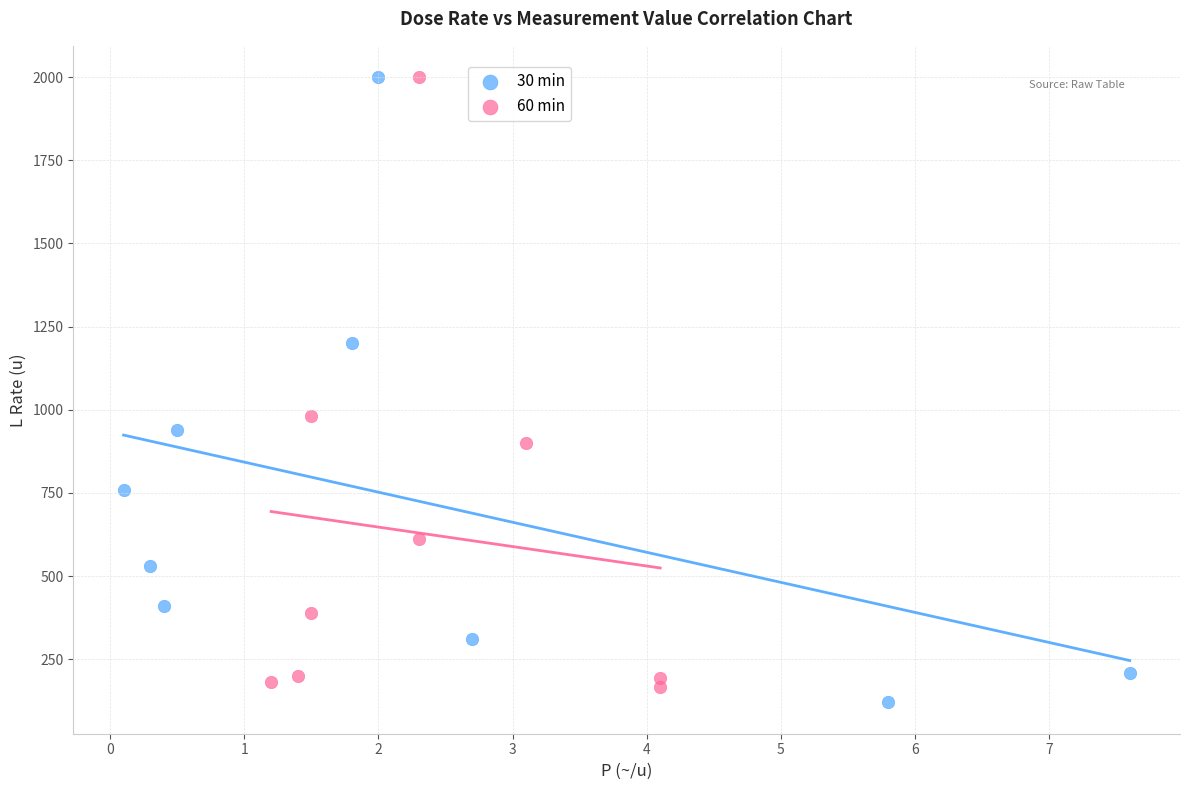

Which series reaches the minimum Y coordinate?

30 min